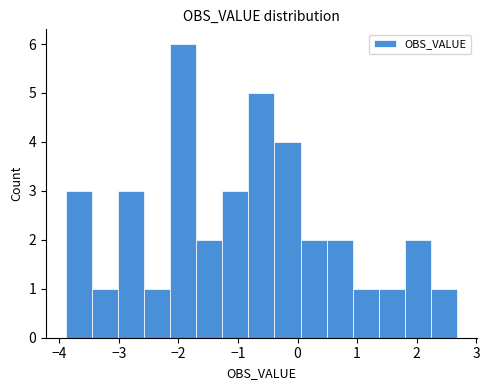

Reading left to right, transcribe this chart: for each bar, give the range it covers on the x-axis and its height. Neither the bar edges nor the heights are printed on the chart, so give them approximately, as read against the axes.

-3.9 to -3.5: 3
-3.5 to -3.0: 1
-3.0 to -2.6: 3
-2.6 to -2.1: 1
-2.1 to -1.7: 6
-1.7 to -1.3: 2
-1.3 to -0.8: 3
-0.8 to -0.4: 5
-0.4 to 0.0: 4
0.0 to 0.5: 2
0.5 to 0.9: 2
0.9 to 1.4: 1
1.4 to 1.8: 1
1.8 to 2.2: 2
2.2 to 2.7: 1